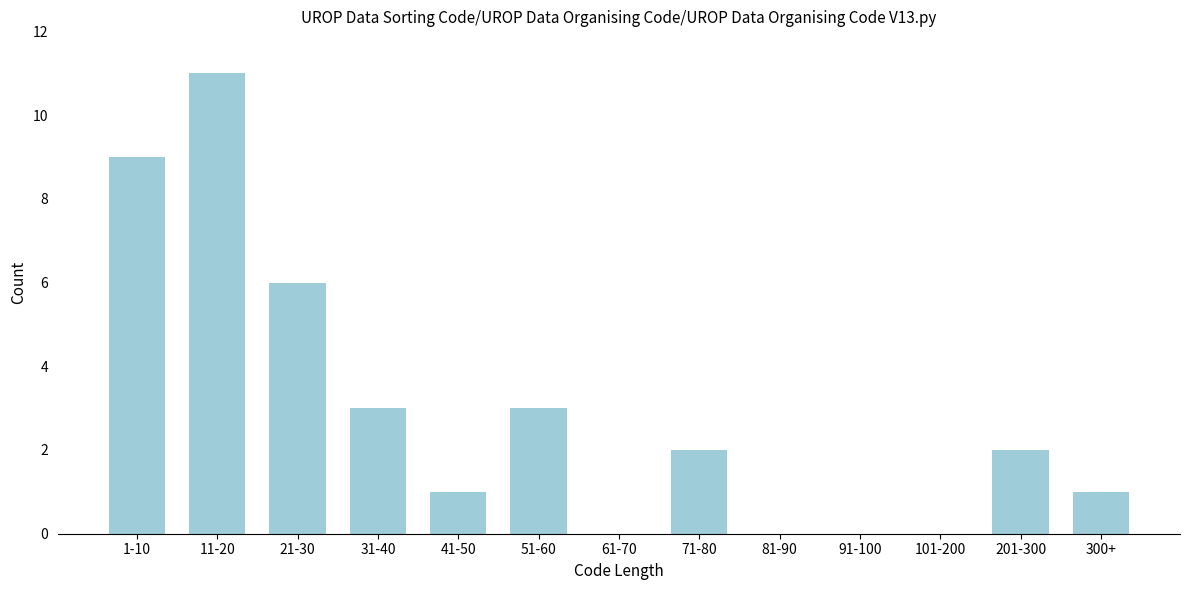

Reading left to right, extract all data points from this chart.

1-10=9	11-20=11	21-30=6	31-40=3	41-50=1	51-60=3	61-70=0	71-80=2	81-90=0	91-100=0	101-200=0	201-300=2	300+=1